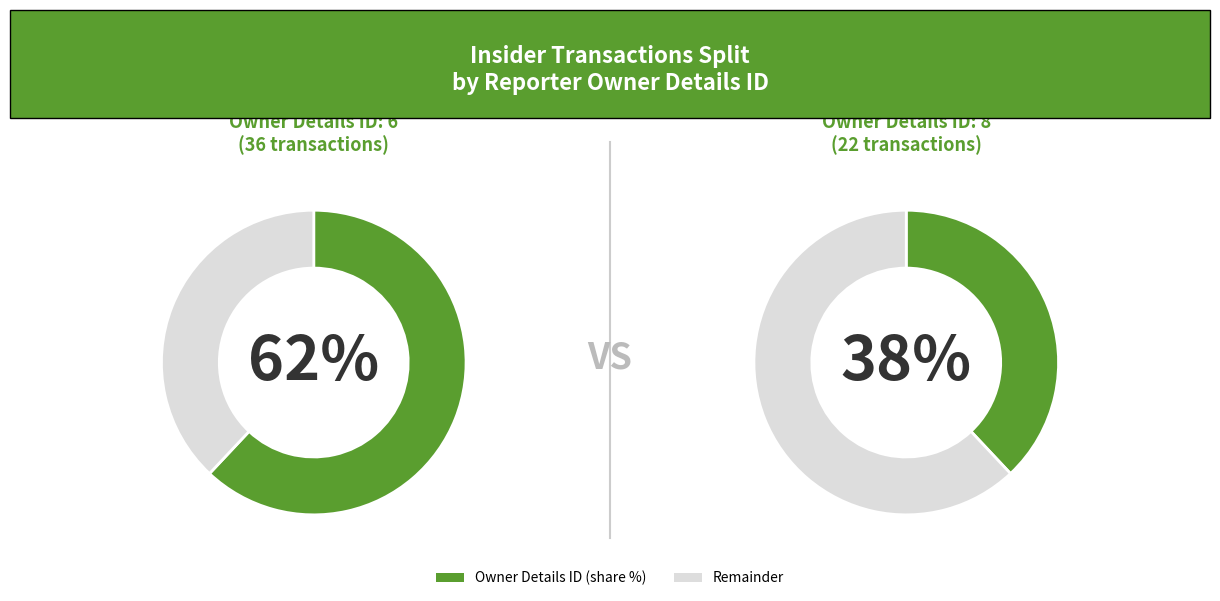

How many segments does this pie chart have?

2